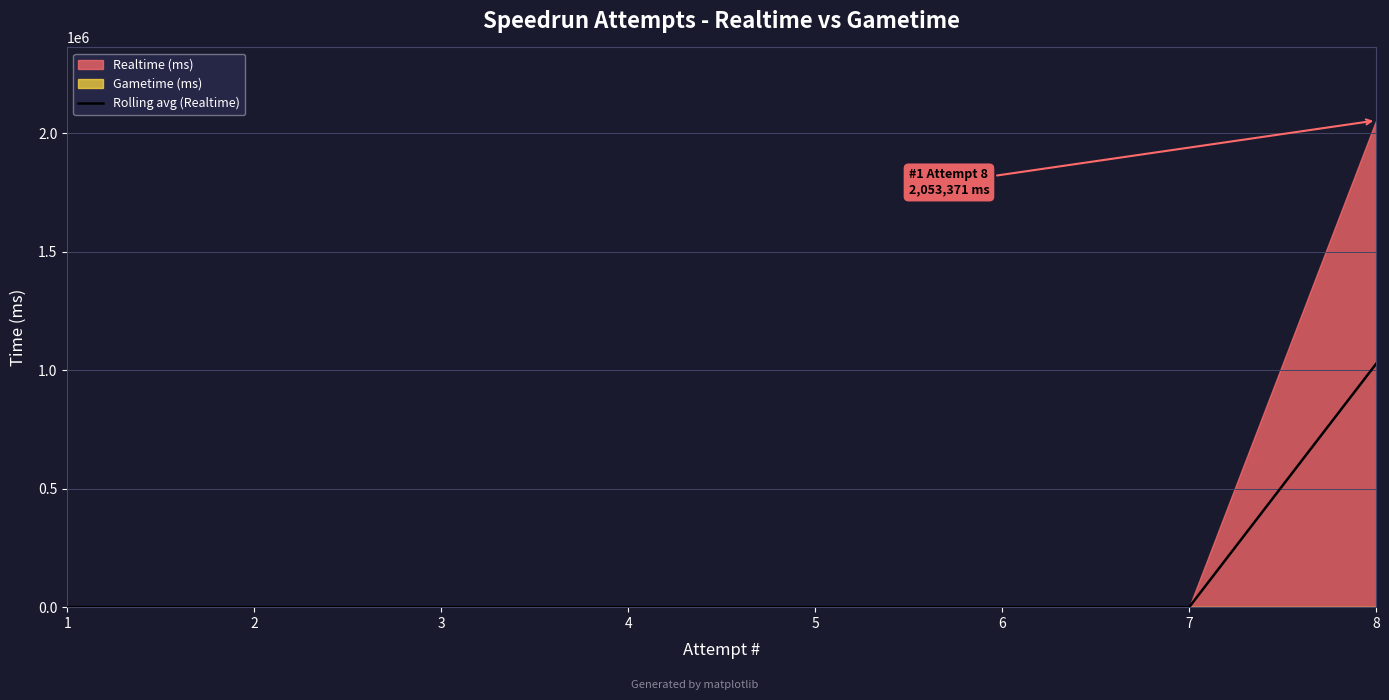

List the labels in order of value, largest first.

8, 1, 2, 3, 4, 5, 6, 7